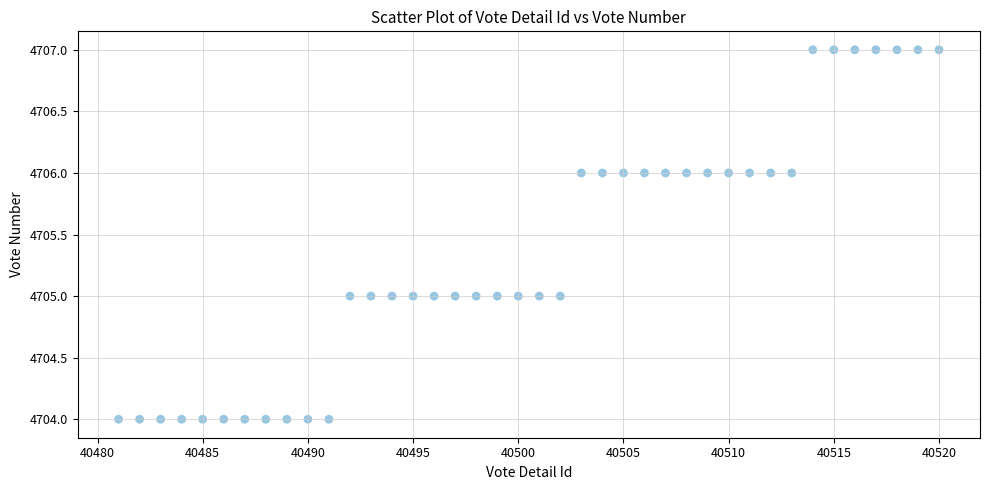

What is the range of Y values (max minus min)?

3